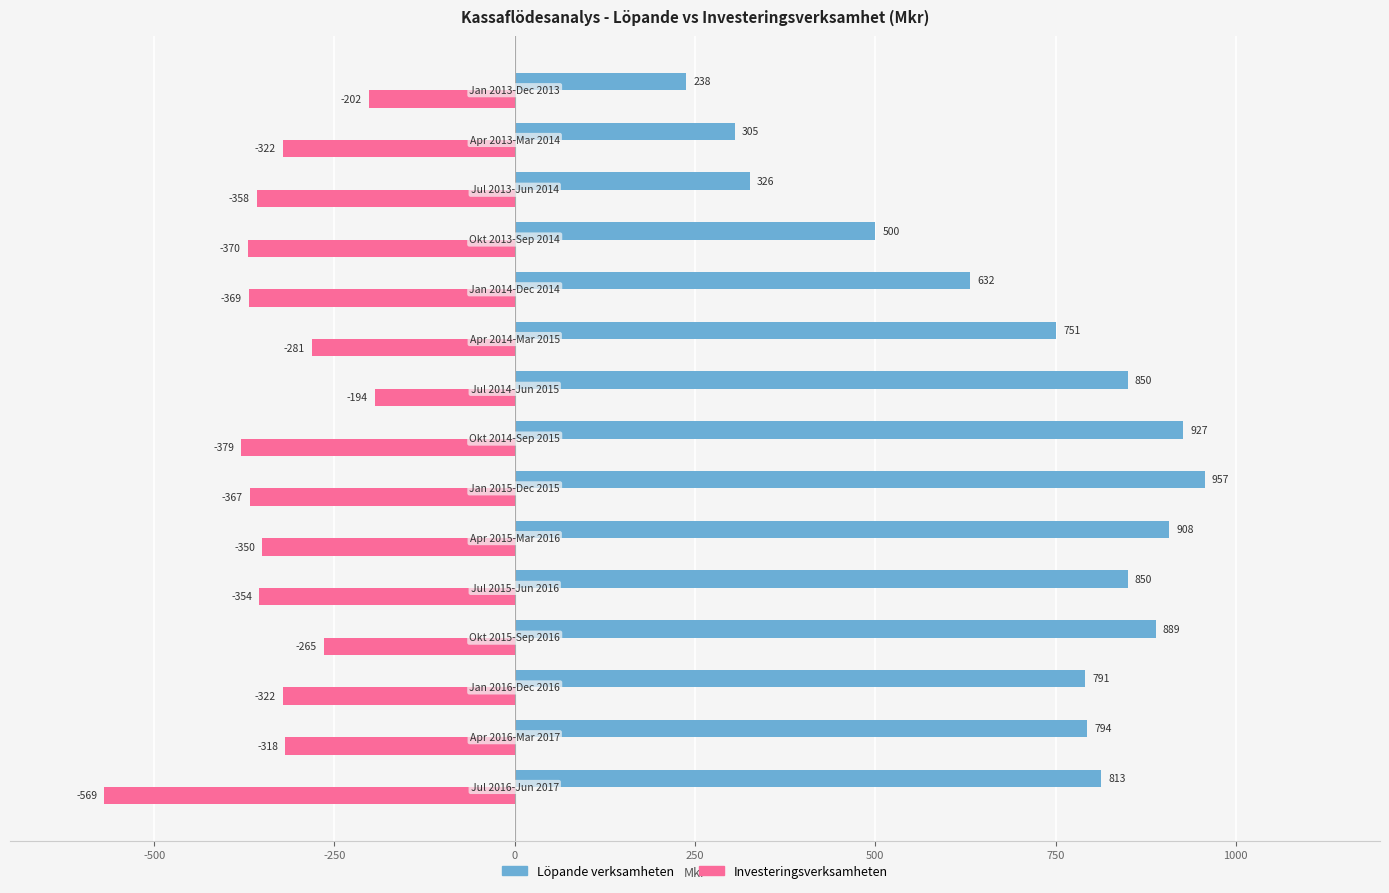

What is the maximum value shown in the chart?

957